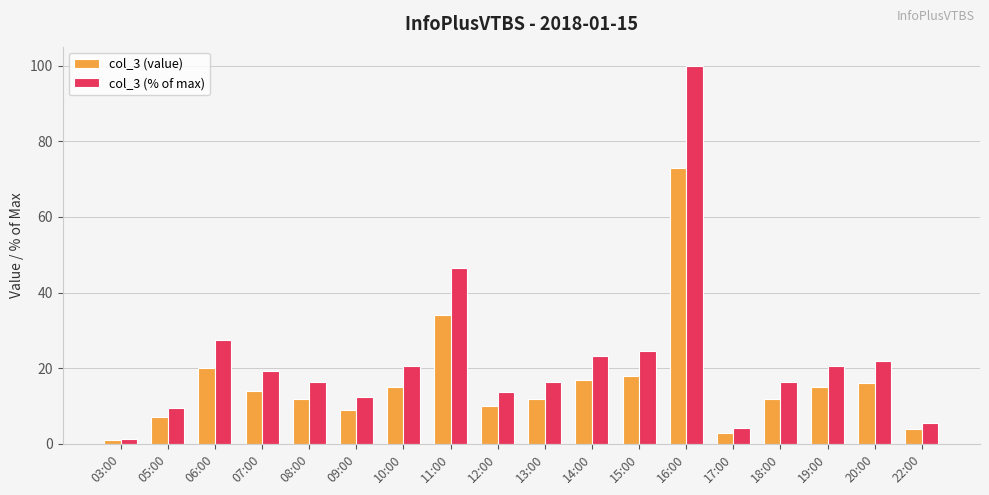

Is it true that col_3 (value) equals 114.6 at 16:00?

False